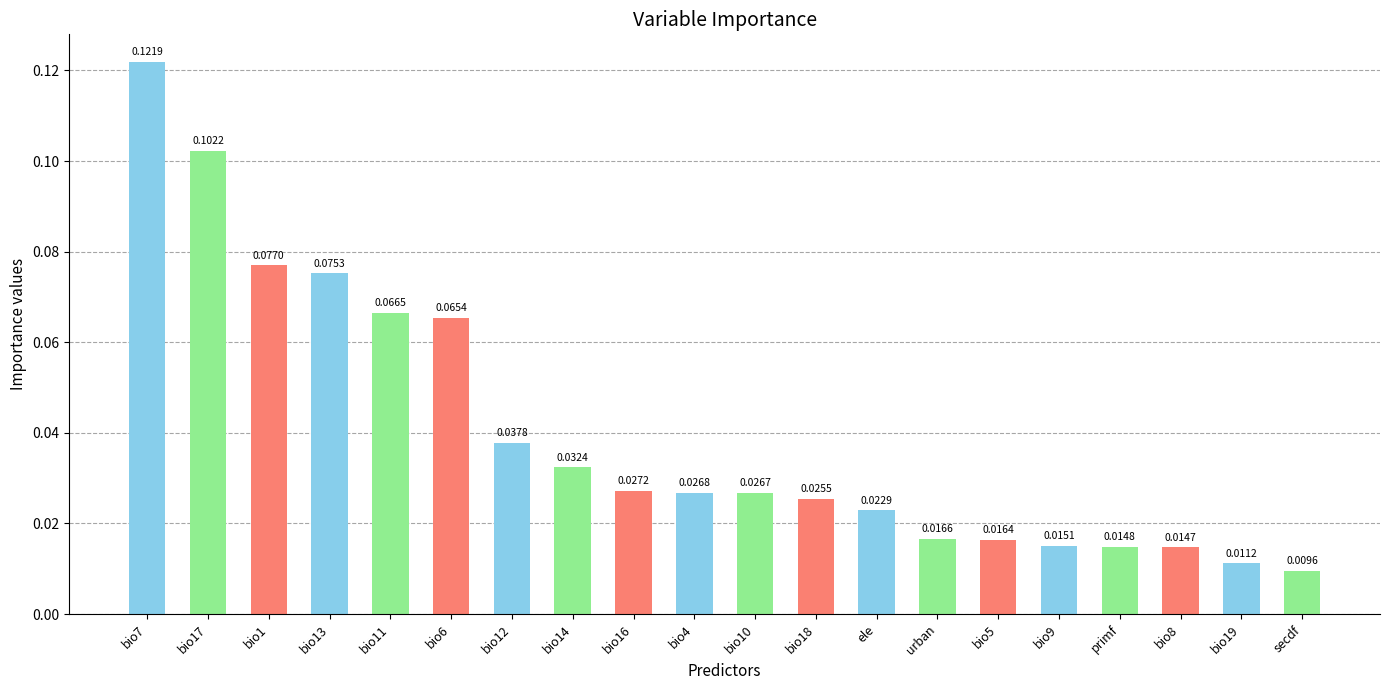

Between urban and bio11, which is larger?

bio11